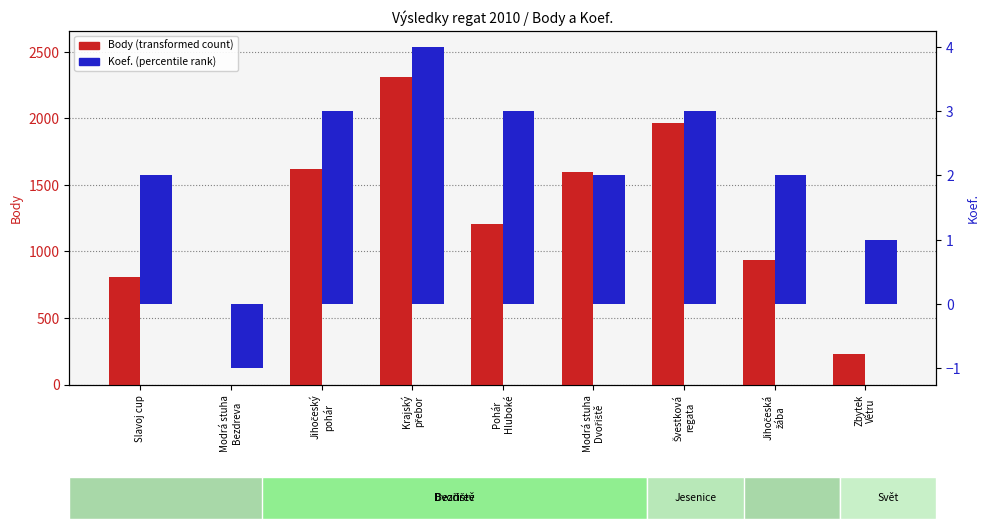

Is the value of Koef. (percentile rank) at Krajský
přebor greater than the value of Body (transformed count) at Modrá stuha
Bezdreva?

Yes